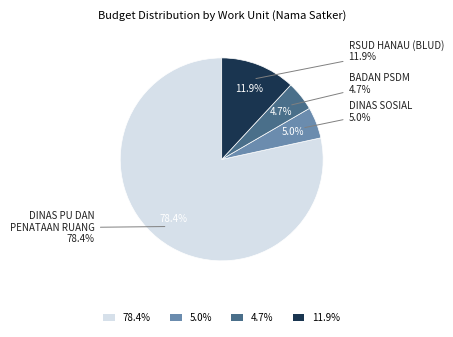

Which category has the biggest portion of the pie?

Dinas Pekerjaan Umum dan Penataan Ruang